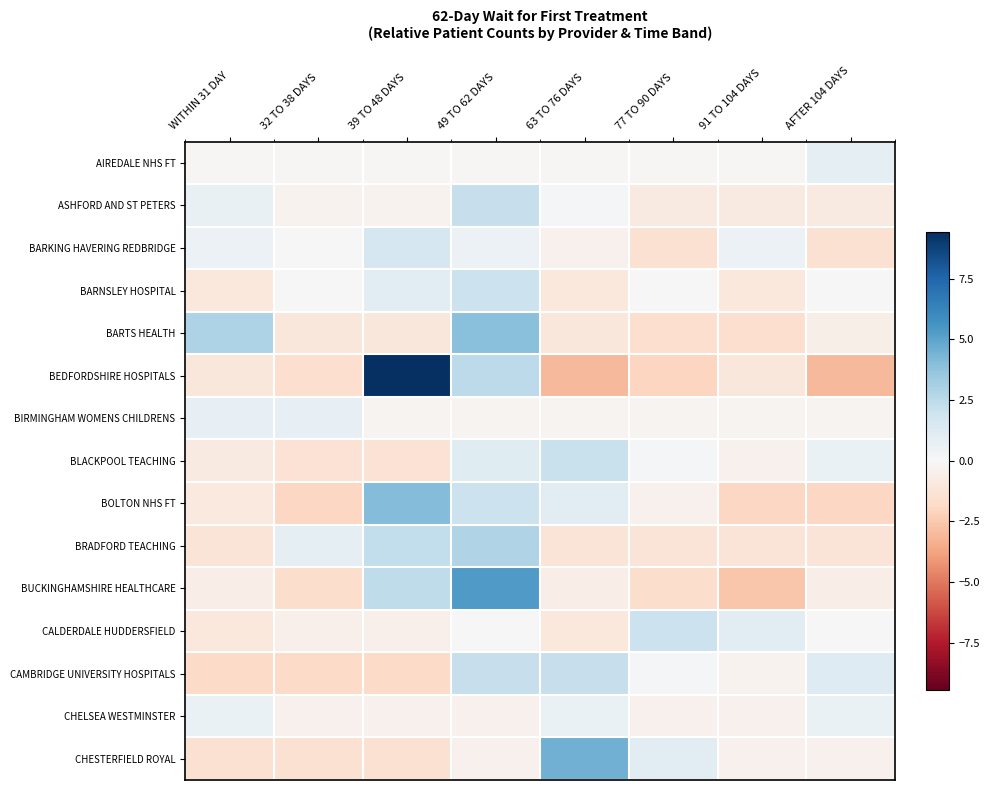

Reading right to left, extract all data points from this chart.

AIREDALE NHS FT: AFTER 104 DAYS=0.9	91 TO 104 DAYS=-0.1	77 TO 90 DAYS=-0.1	63 TO 76 DAYS=-0.1	49 TO 62 DAYS=-0.1	39 TO 48 DAYS=-0.1	32 TO 38 DAYS=-0.1	WITHIN 31 DAY=-0.1
ASHFORD AND ST PETERS: AFTER 104 DAYS=-0.8	91 TO 104 DAYS=-0.8	77 TO 90 DAYS=-0.8	63 TO 76 DAYS=0.2	49 TO 62 DAYS=2.2	39 TO 48 DAYS=-0.3	32 TO 38 DAYS=-0.3	WITHIN 31 DAY=0.7
BARKING HAVERING REDBRIDGE: AFTER 104 DAYS=-1.4	91 TO 104 DAYS=0.6	77 TO 90 DAYS=-1.4	63 TO 76 DAYS=-0.4	49 TO 62 DAYS=0.6	39 TO 48 DAYS=1.6	32 TO 38 DAYS=0.1	WITHIN 31 DAY=0.6
BARNSLEY HOSPITAL: AFTER 104 DAYS=0.0	91 TO 104 DAYS=-1.0	77 TO 90 DAYS=0.0	63 TO 76 DAYS=-1.0	49 TO 62 DAYS=2.0	39 TO 48 DAYS=1.0	32 TO 38 DAYS=0.0	WITHIN 31 DAY=-1.0
BARTS HEALTH: AFTER 104 DAYS=-0.6	91 TO 104 DAYS=-1.6	77 TO 90 DAYS=-1.6	63 TO 76 DAYS=-1.1	49 TO 62 DAYS=3.9	39 TO 48 DAYS=-1.1	32 TO 38 DAYS=-1.1	WITHIN 31 DAY=2.9
BEDFORDSHIRE HOSPITALS: AFTER 104 DAYS=-3.1	91 TO 104 DAYS=-1.1	77 TO 90 DAYS=-2.1	63 TO 76 DAYS=-3.1	49 TO 62 DAYS=2.4	39 TO 48 DAYS=9.4	32 TO 38 DAYS=-1.6	WITHIN 31 DAY=-1.1
BIRMINGHAM WOMENS CHILDRENS: AFTER 104 DAYS=-0.2	91 TO 104 DAYS=-0.2	77 TO 90 DAYS=-0.2	63 TO 76 DAYS=-0.2	49 TO 62 DAYS=-0.2	39 TO 48 DAYS=-0.2	32 TO 38 DAYS=0.8	WITHIN 31 DAY=0.8
BLACKPOOL TEACHING: AFTER 104 DAYS=0.6	91 TO 104 DAYS=-0.4	77 TO 90 DAYS=0.1	63 TO 76 DAYS=2.1	49 TO 62 DAYS=1.1	39 TO 48 DAYS=-1.4	32 TO 38 DAYS=-1.4	WITHIN 31 DAY=-0.9
BOLTON NHS FT: AFTER 104 DAYS=-1.9	91 TO 104 DAYS=-1.9	77 TO 90 DAYS=-0.4	63 TO 76 DAYS=1.1	49 TO 62 DAYS=2.1	39 TO 48 DAYS=4.1	32 TO 38 DAYS=-1.9	WITHIN 31 DAY=-0.9
BRADFORD TEACHING: AFTER 104 DAYS=-1.2	91 TO 104 DAYS=-1.2	77 TO 90 DAYS=-1.2	63 TO 76 DAYS=-1.2	49 TO 62 DAYS=2.8	39 TO 48 DAYS=2.3	32 TO 38 DAYS=0.8	WITHIN 31 DAY=-1.2
BUCKINGHAMSHIRE HEALTHCARE: AFTER 104 DAYS=-0.6	91 TO 104 DAYS=-2.6	77 TO 90 DAYS=-1.6	63 TO 76 DAYS=-0.6	49 TO 62 DAYS=5.4	39 TO 48 DAYS=2.4	32 TO 38 DAYS=-1.6	WITHIN 31 DAY=-0.6
CALDERDALE HUDDERSFIELD: AFTER 104 DAYS=0.0	91 TO 104 DAYS=1.0	77 TO 90 DAYS=2.0	63 TO 76 DAYS=-1.0	49 TO 62 DAYS=0.0	39 TO 48 DAYS=-0.5	32 TO 38 DAYS=-0.5	WITHIN 31 DAY=-1.0
CAMBRIDGE UNIVERSITY HOSPITALS: AFTER 104 DAYS=1.2	91 TO 104 DAYS=-0.3	77 TO 90 DAYS=0.2	63 TO 76 DAYS=2.2	49 TO 62 DAYS=2.2	39 TO 48 DAYS=-1.8	32 TO 38 DAYS=-1.8	WITHIN 31 DAY=-1.8
CHELSEA WESTMINSTER: AFTER 104 DAYS=0.6	91 TO 104 DAYS=-0.4	77 TO 90 DAYS=-0.4	63 TO 76 DAYS=0.6	49 TO 62 DAYS=-0.4	39 TO 48 DAYS=-0.4	32 TO 38 DAYS=-0.4	WITHIN 31 DAY=0.6
CHESTERFIELD ROYAL: AFTER 104 DAYS=-0.4	91 TO 104 DAYS=-0.4	77 TO 90 DAYS=1.1	63 TO 76 DAYS=4.6	49 TO 62 DAYS=-0.4	39 TO 48 DAYS=-1.4	32 TO 38 DAYS=-1.4	WITHIN 31 DAY=-1.4